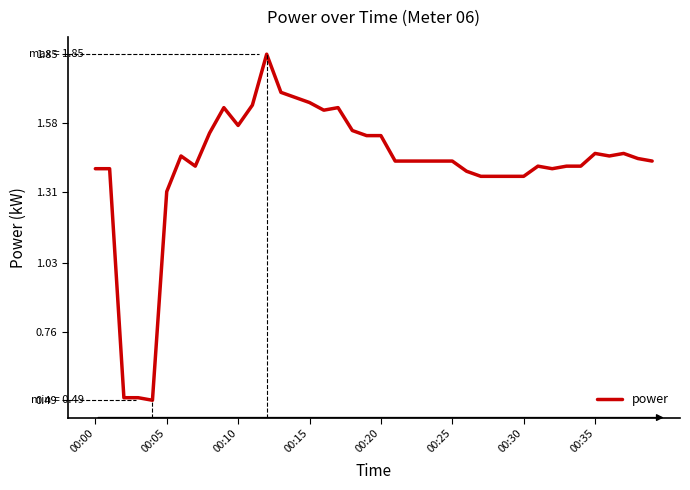

What is the smallest value displayed?

0.5